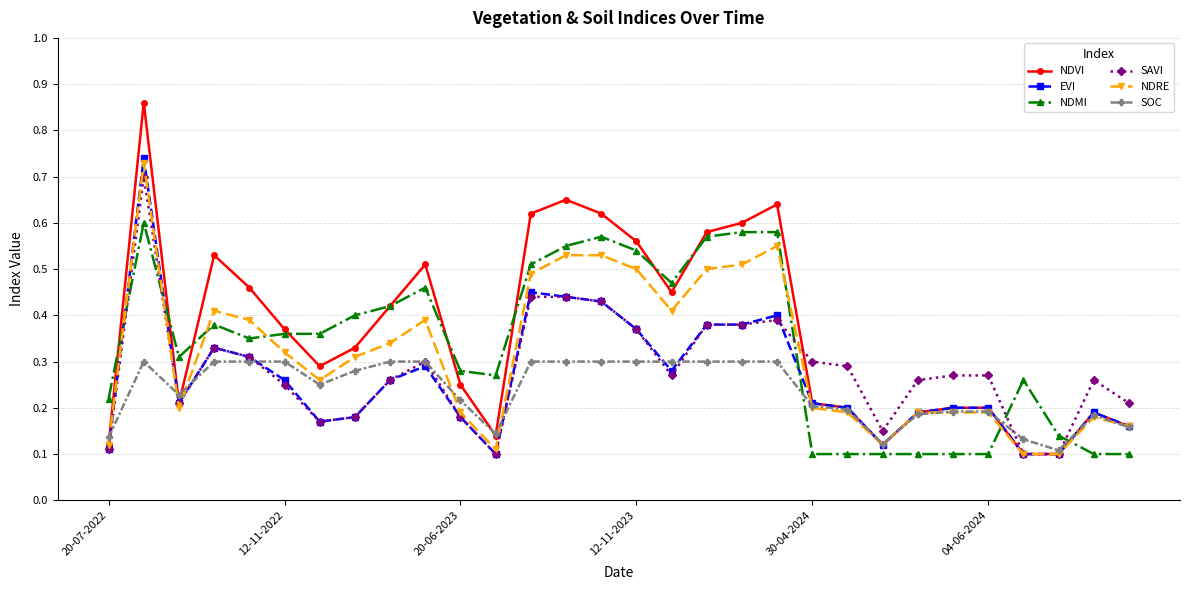

How many intersections are there between NDMI and EVI?

5